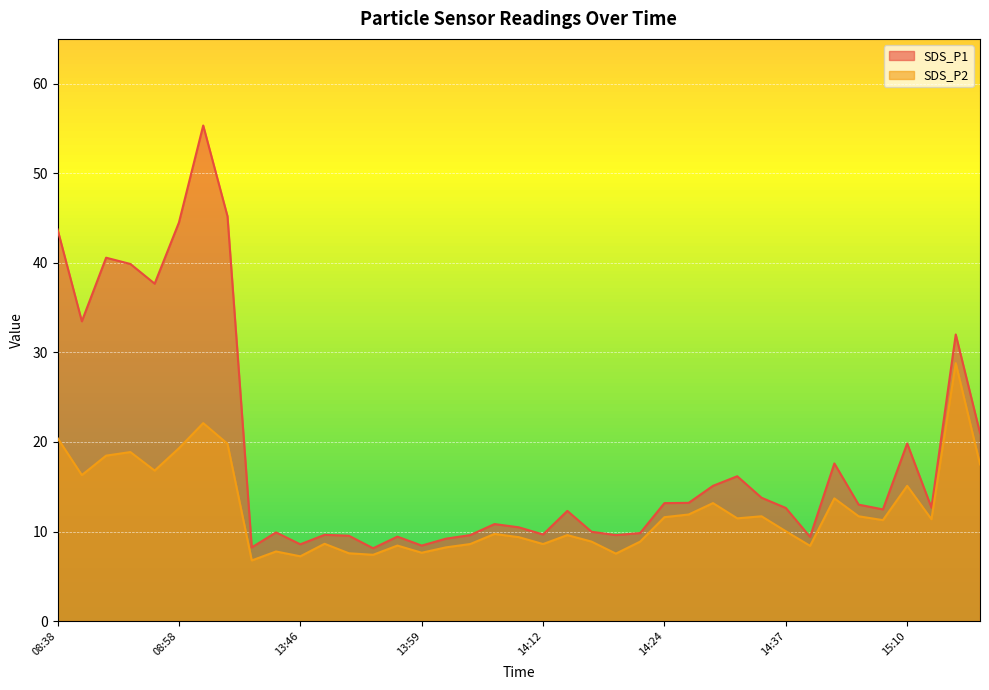

What is the value of the SDS_P1 point at the 20th from the left?

10.5